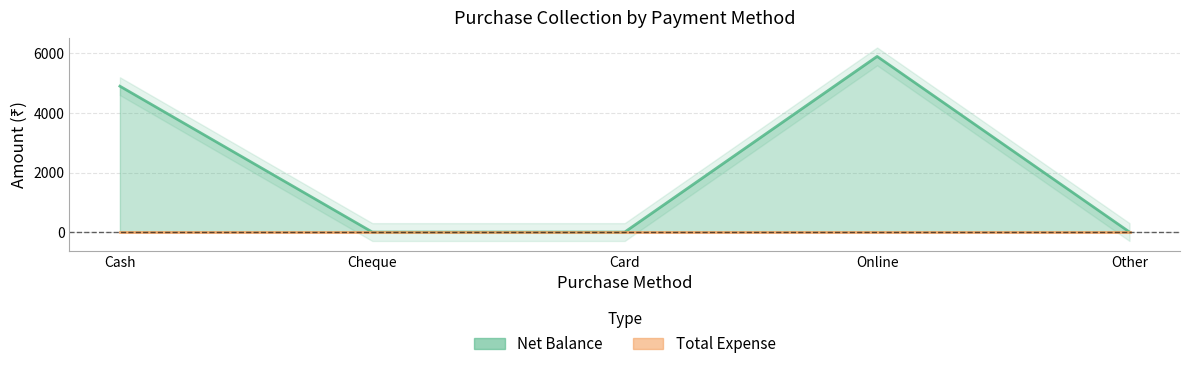

What is the approximate value at Online, to the nearest 50?

5900